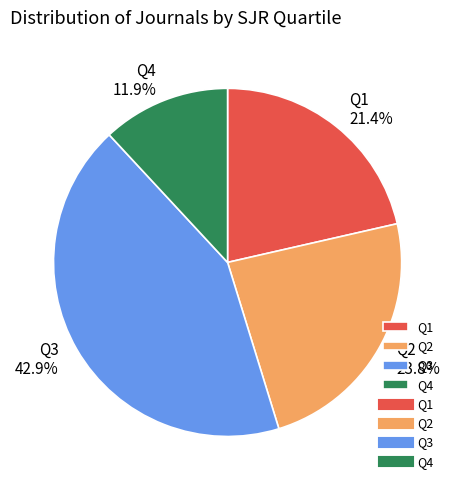

Does any single category account for the majority?

No